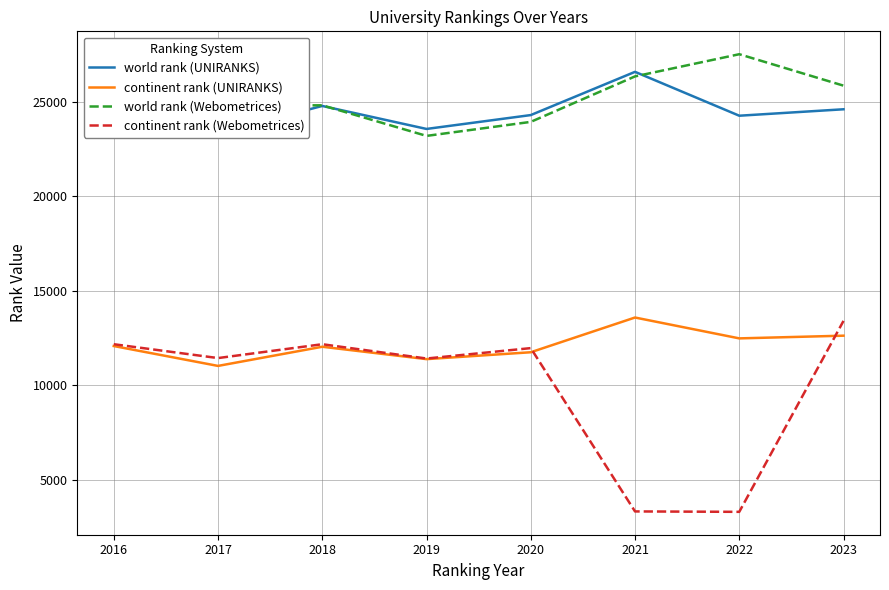

What are all the series names shown in the legend?

world rank (UNIRANKS), continent rank (UNIRANKS), world rank (Webometrices), continent rank (Webometrices)